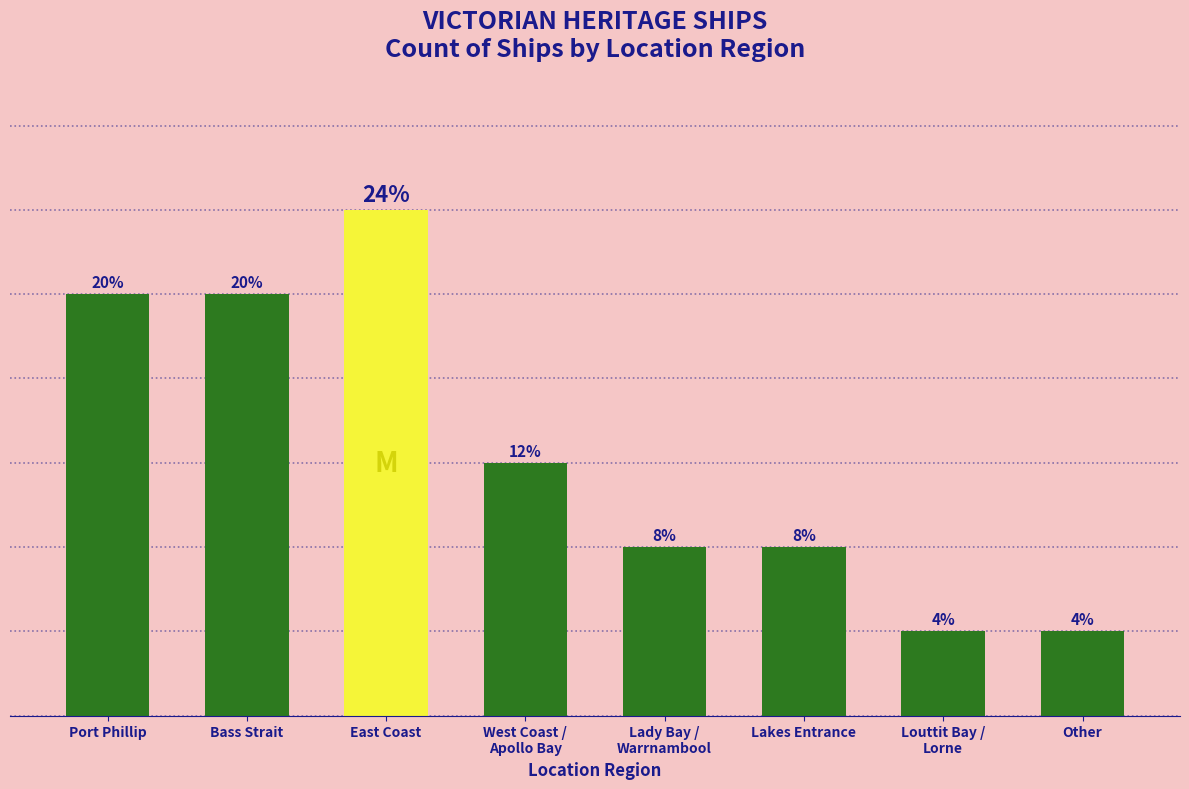

Is it true that the value at East Coast is 6?

True